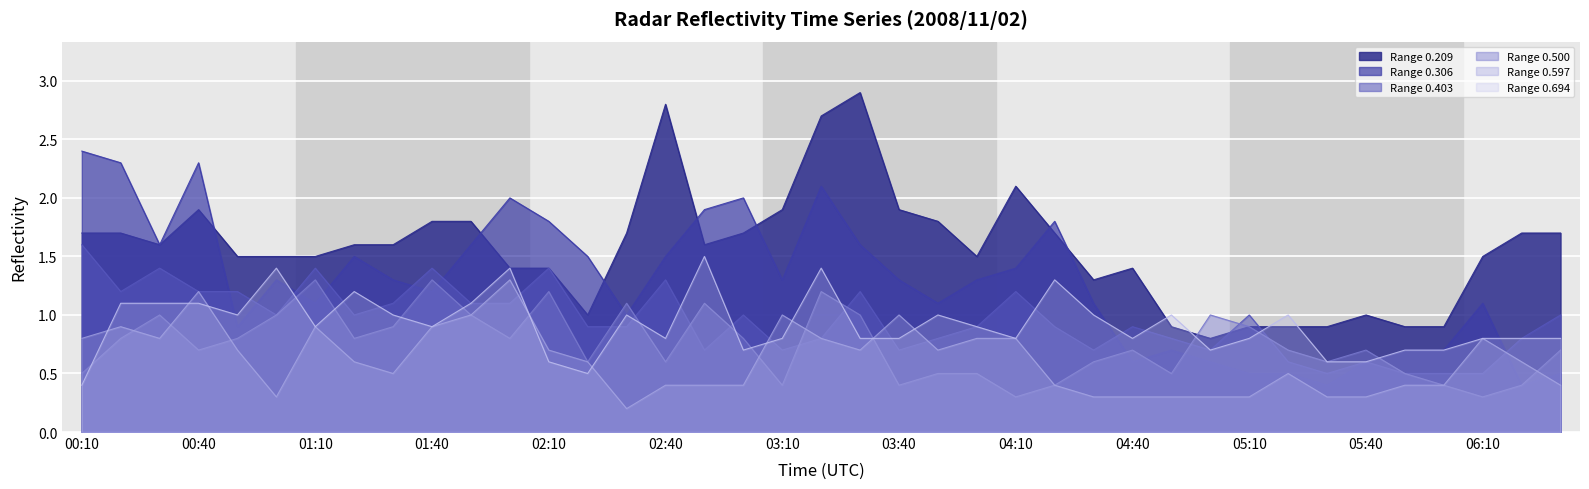

Is it true that 0.694 equals 0.8 at 03:30?

True